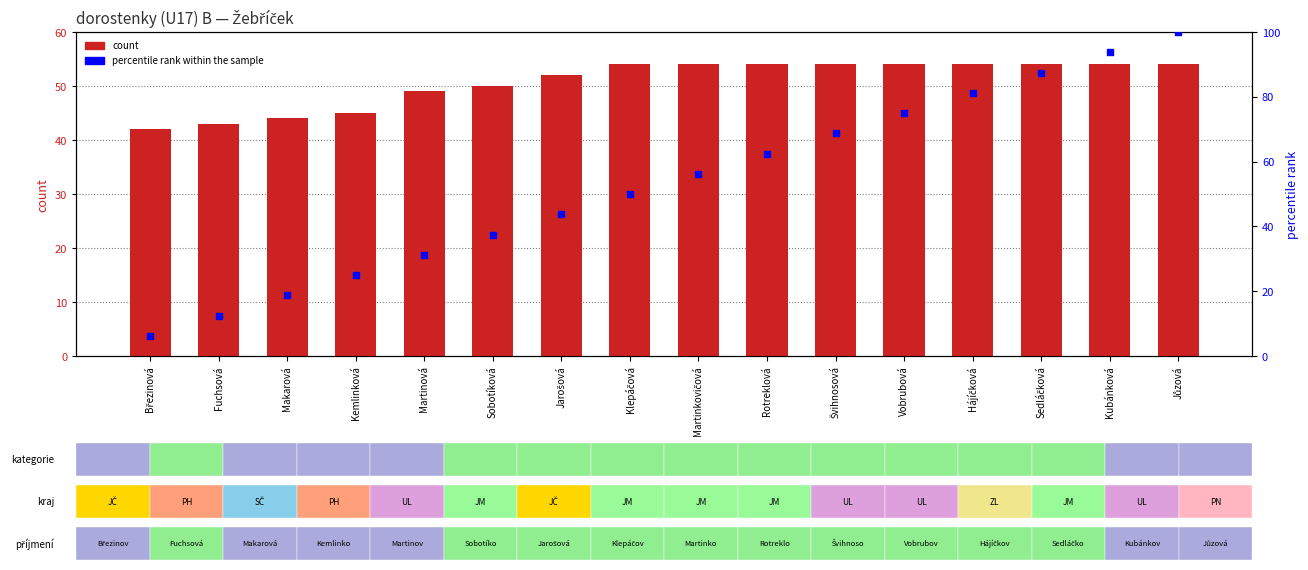

At how many categories does at least one series exceed 96?

1